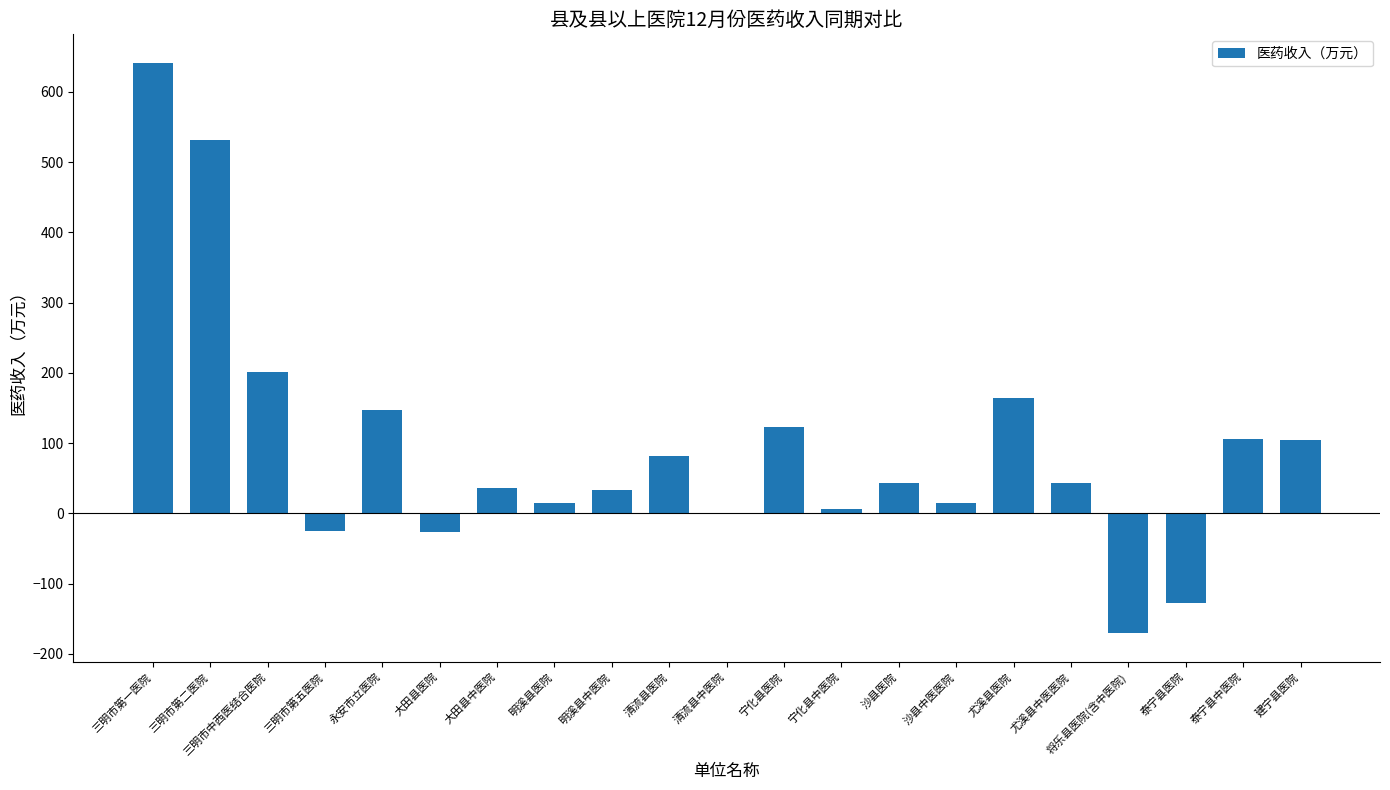

How many data points are above 42?

11